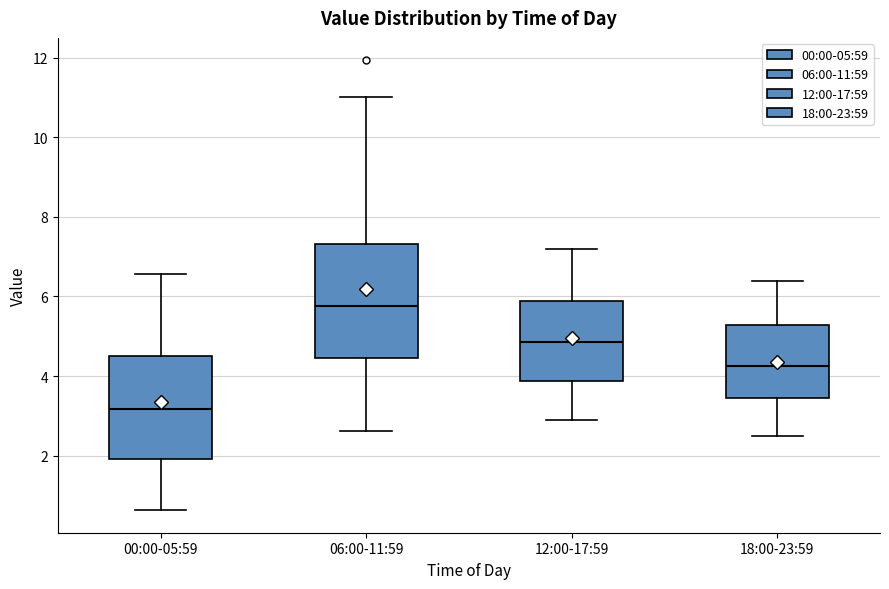

Which box is the tallest, from its lower edge to its upper edge?

06:00-11:59